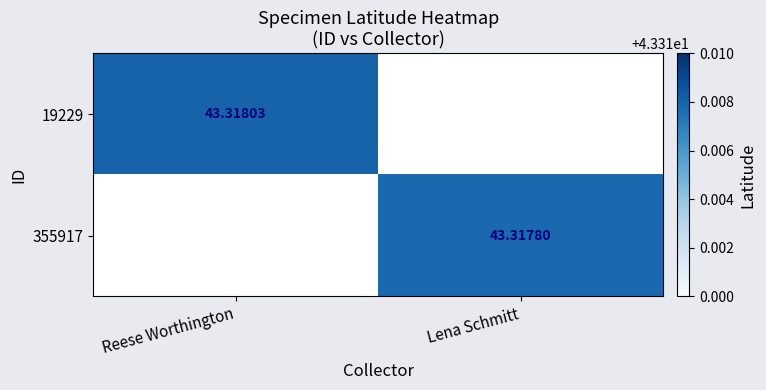

Rank the series by their average value, from highest to lowest.

19229, 355917